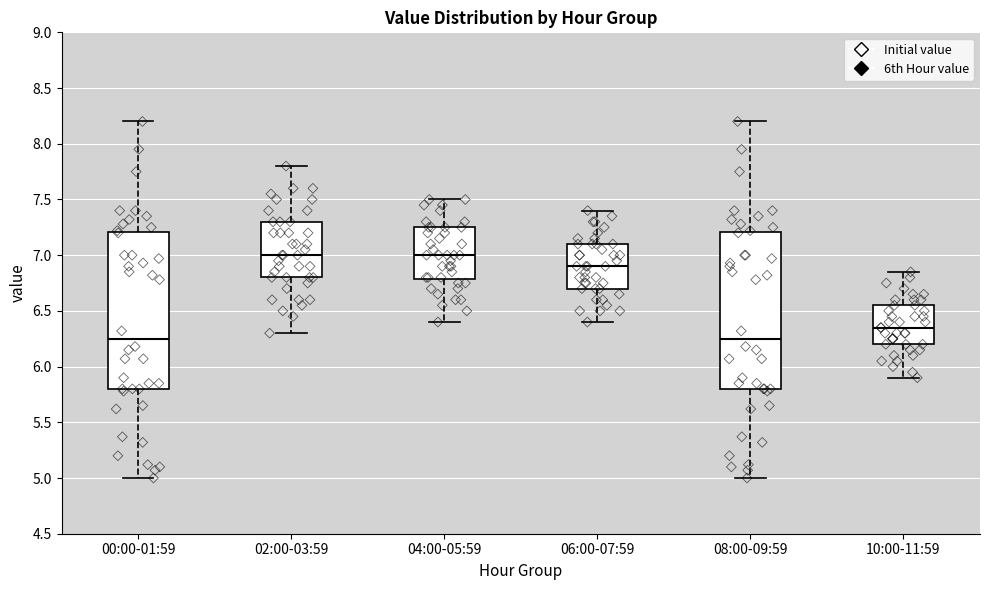

Reading left to right, read every box against the y-axis: the position of its median line, the range the box covers, and the ends of its whiskers. The values are not printed on the chart, so give them approximately, as read against the axis.

00:00-01:59: median 6.25, box 5.80 to 7.20, whiskers 5.00 to 8.20
02:00-03:59: median 7.00, box 6.80 to 7.30, whiskers 6.30 to 7.80
04:00-05:59: median 7.00, box 6.80 to 7.25, whiskers 6.40 to 7.50
06:00-07:59: median 6.90, box 6.70 to 7.10, whiskers 6.40 to 7.40
08:00-09:59: median 6.25, box 5.80 to 7.20, whiskers 5.00 to 8.20
10:00-11:59: median 6.35, box 6.20 to 6.55, whiskers 5.90 to 6.85